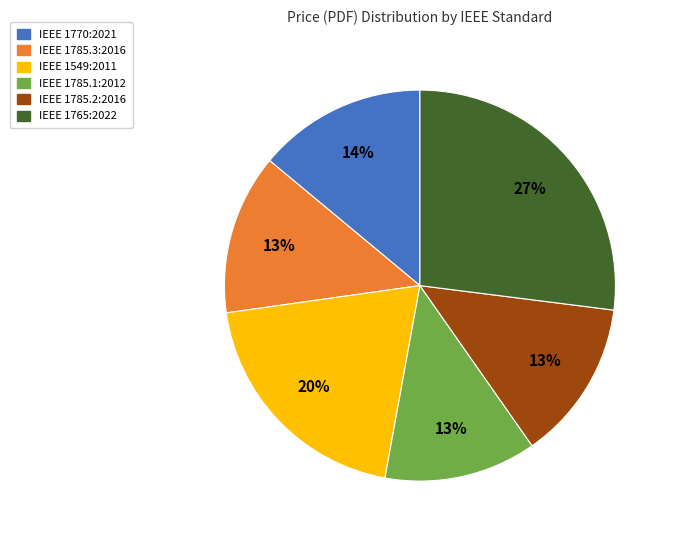

What is the largest slice in the pie chart?

IEEE 1765:2022